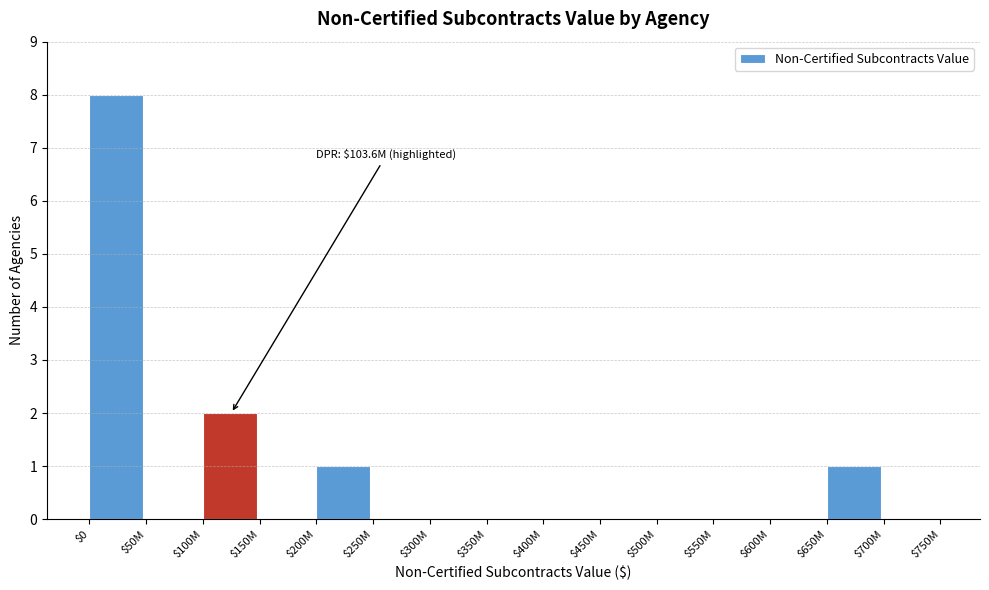

The value at $350M is 0. True or false?

True